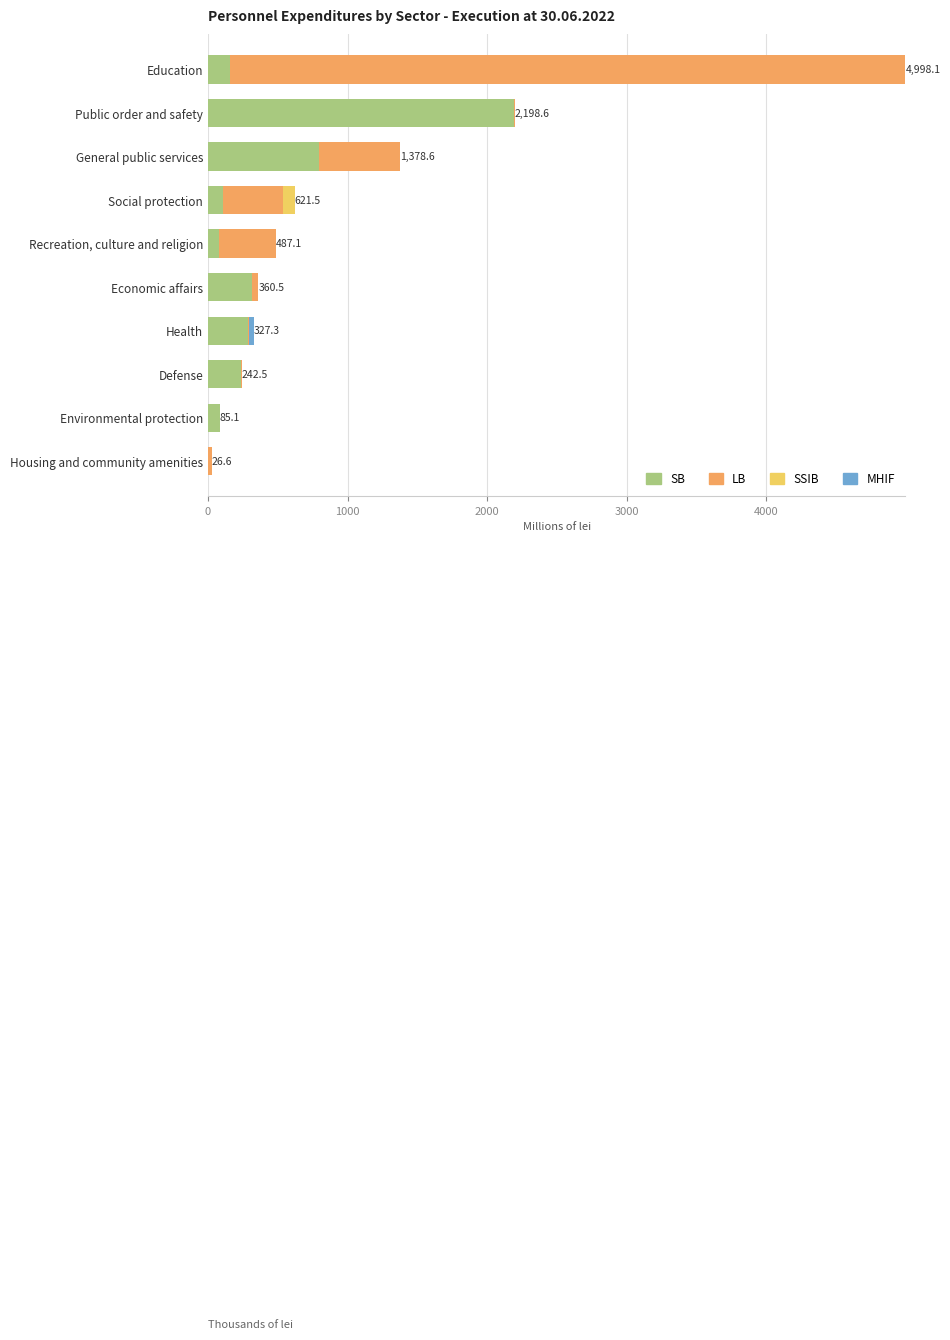

Count the number of categories in the chart.

10